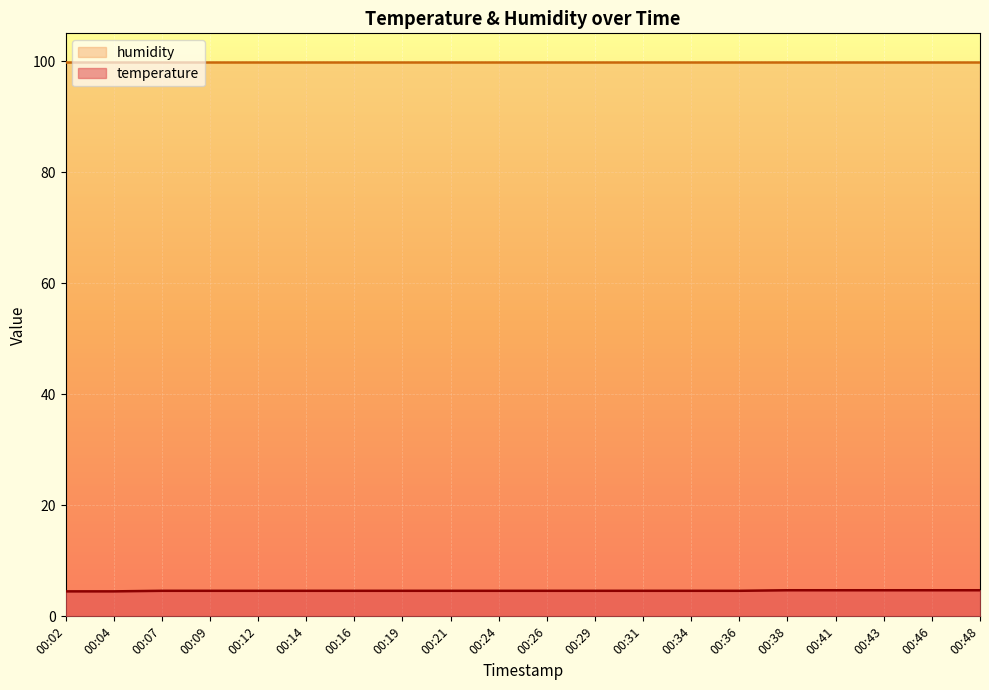

The chart shows a value of 4.7 at 00:46. True or false?

True